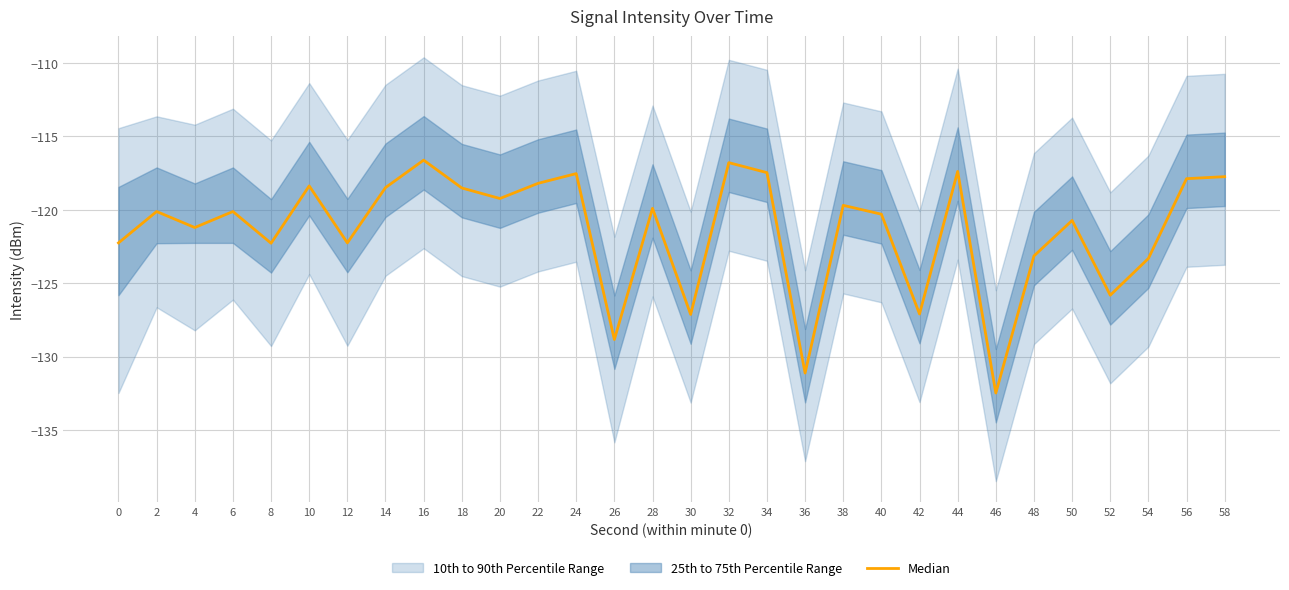

Reading right to left, what are all the values shown in this chart?

-117.7	-117.9	-123.3	-125.8	-120.7	-123.1	-132.5	-117.4	-127.1	-120.3	-119.7	-131.1	-117.5	-116.8	-127.1	-119.9	-128.8	-117.5	-118.2	-119.2	-118.5	-116.6	-118.5	-122.3	-118.4	-122.3	-120.1	-121.2	-120.1	-122.3